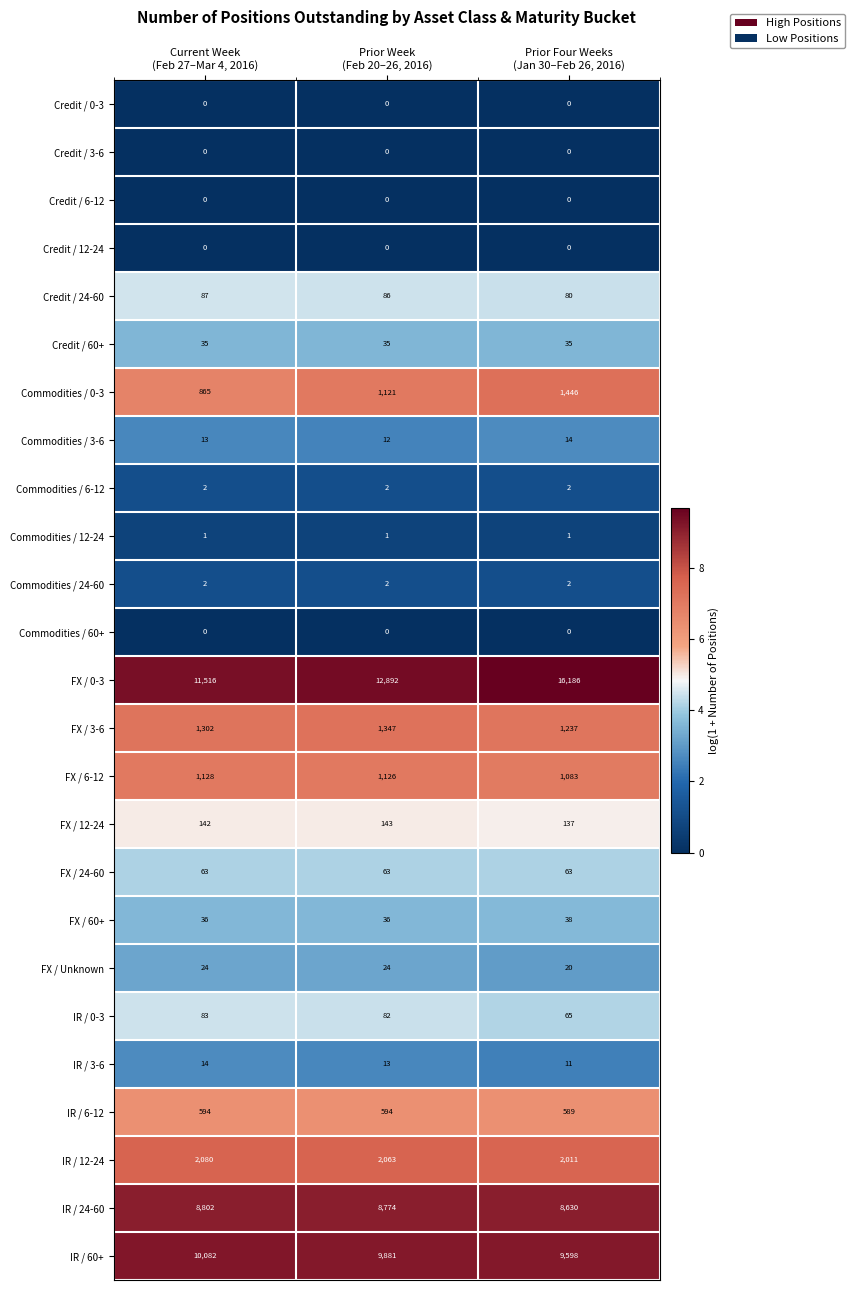

Which series has the largest range (max minus min)?

FX / 0-3